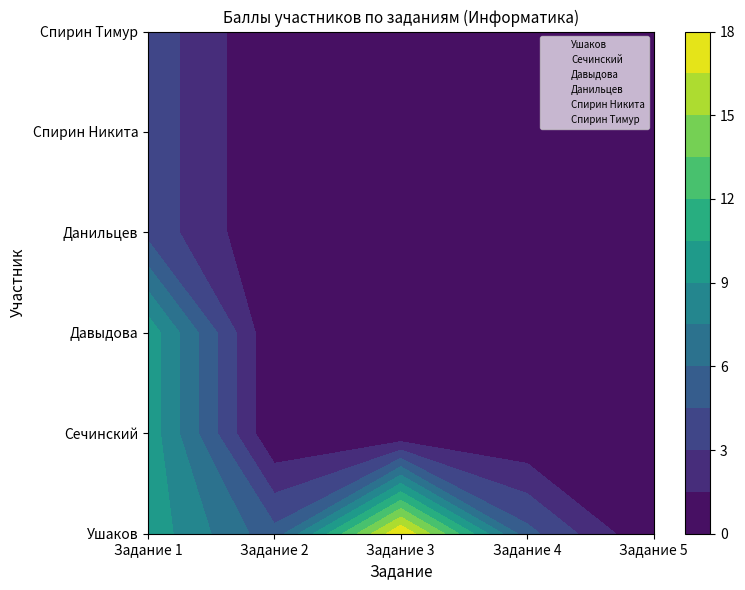

What is the total value across all series at Задание 2?

5